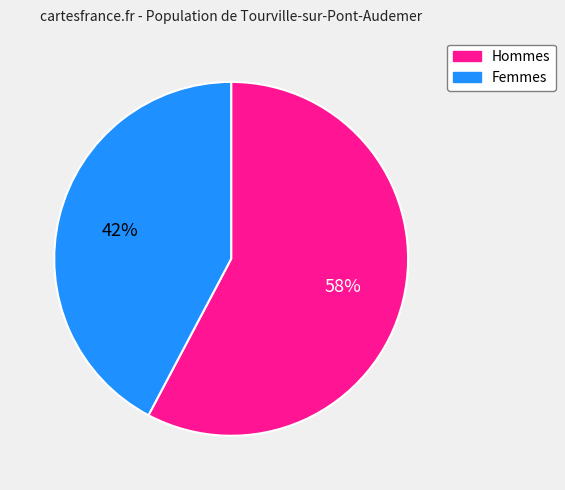

Does any single category account for the majority?

Yes